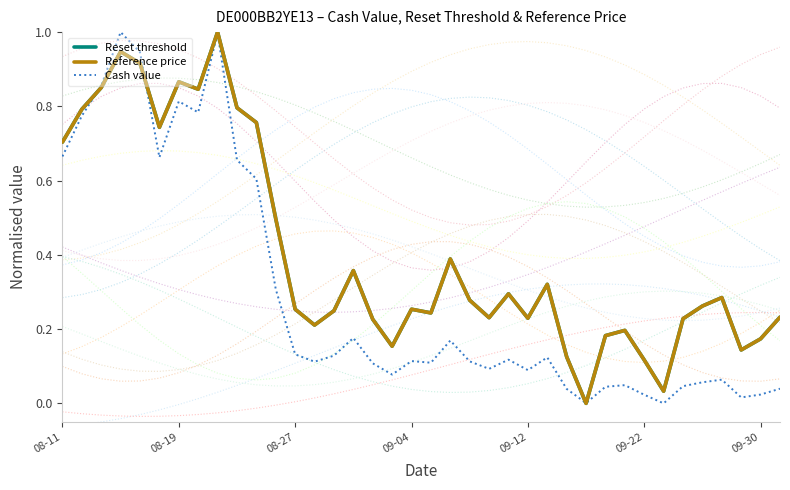

How many categories are shown in the chart?

38